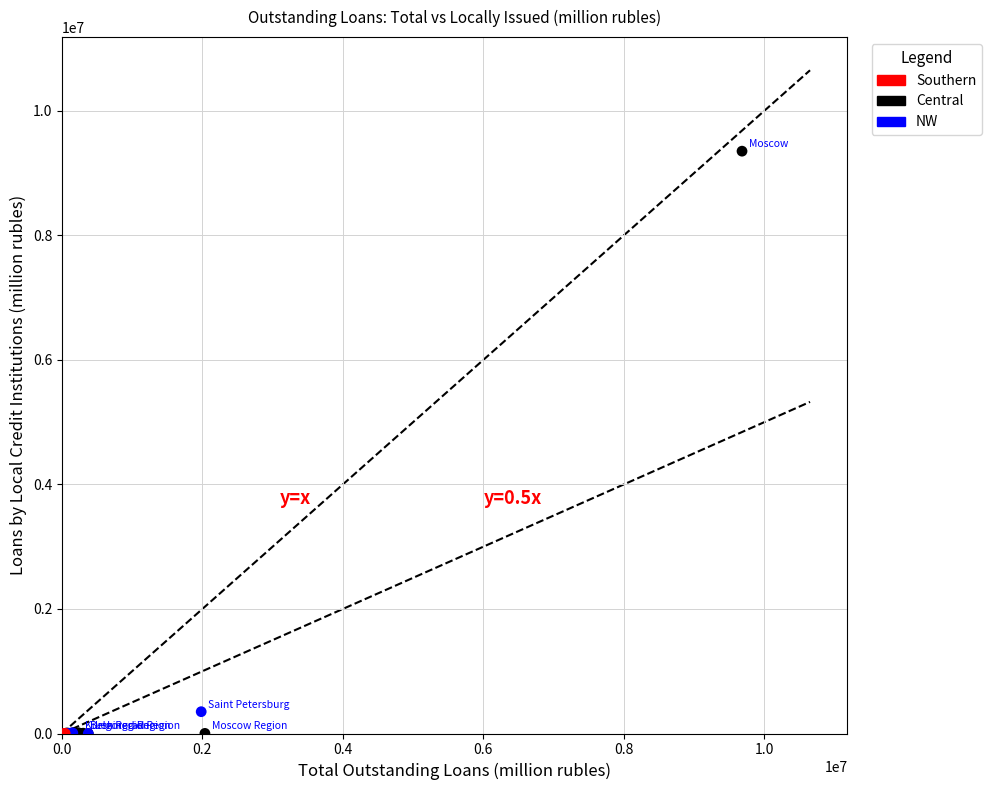

Which series reaches the maximum Y coordinate?

Central